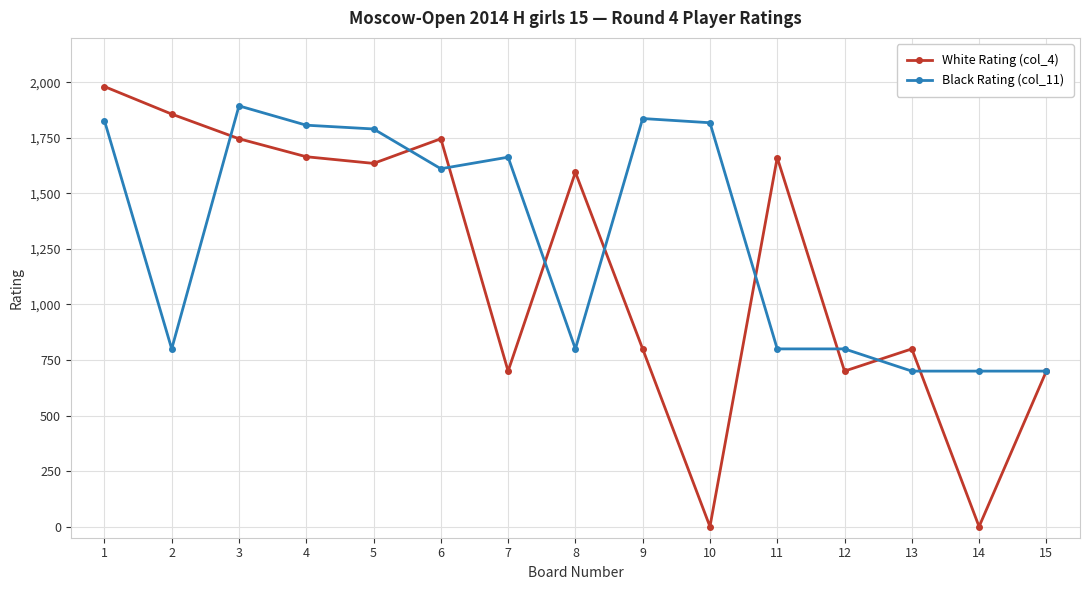

What is the average value of the White Rating (col_4) series?

1172